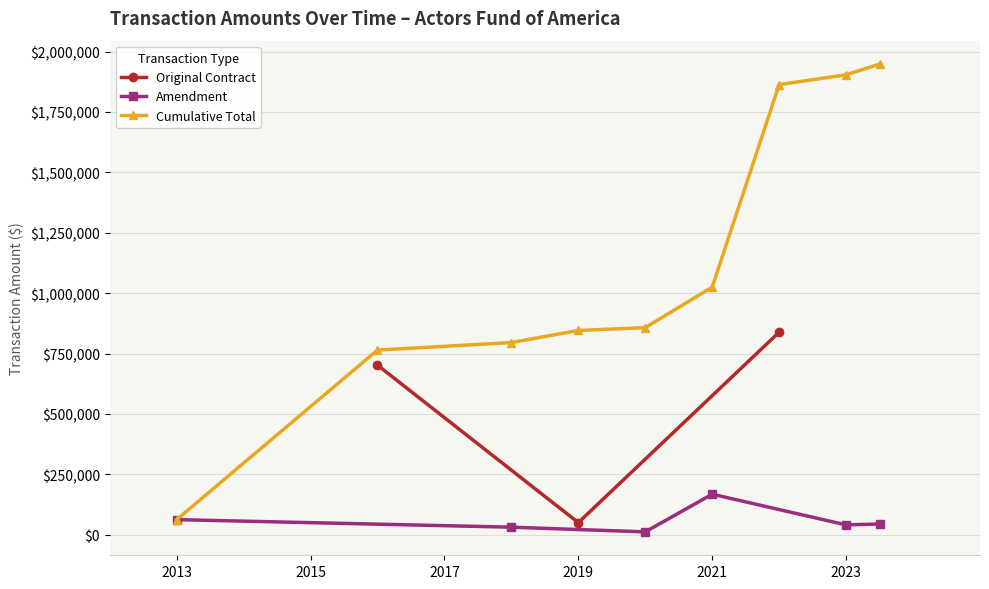

Does the chart have visible grid lines?

Yes